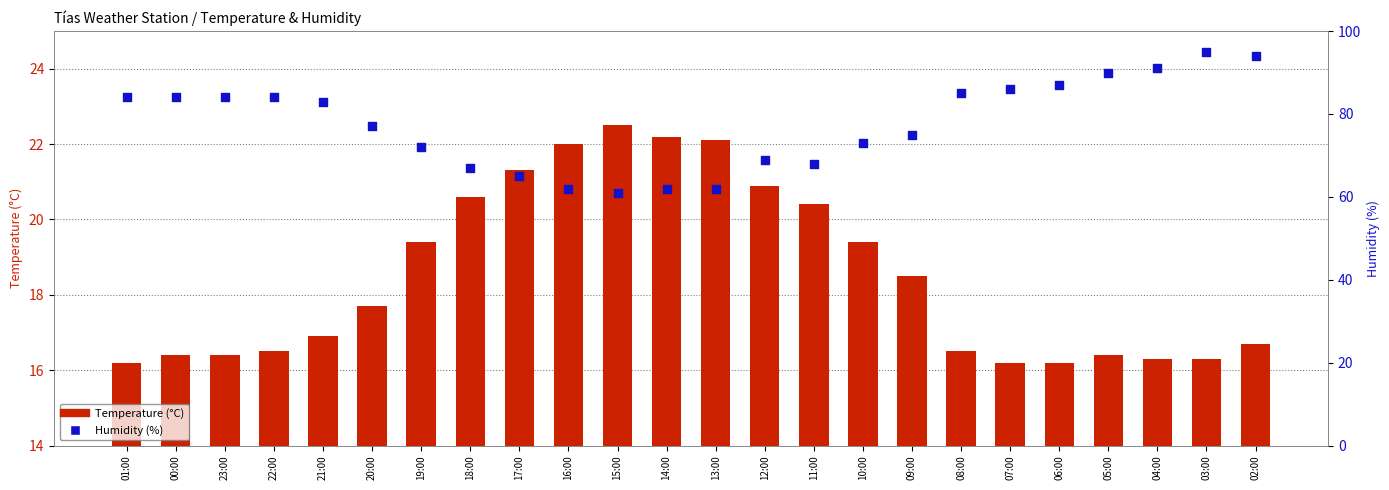

Which series reaches the minimum Y coordinate?

Temperature (°C)